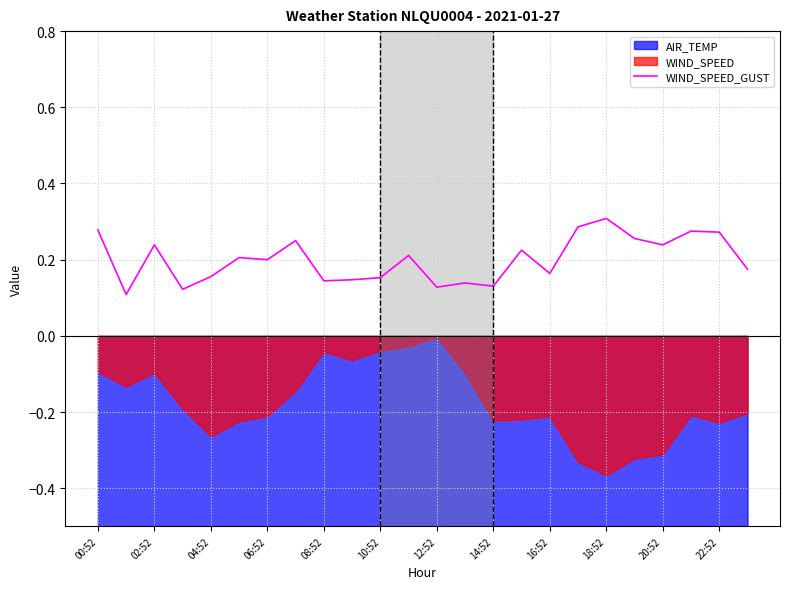

True or false: the data shows 0.5 at 18:52.

False